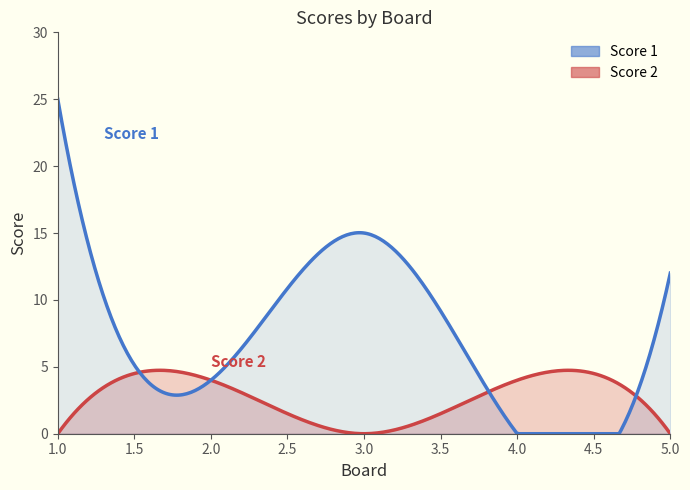

At which label is Score 1 closest to 12?

5